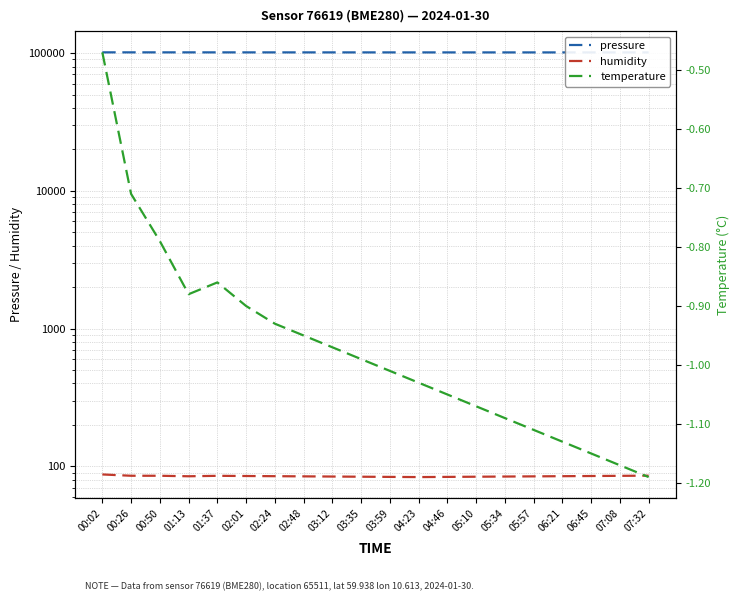

Between 00:50 and 04:46, which is larger?

00:50